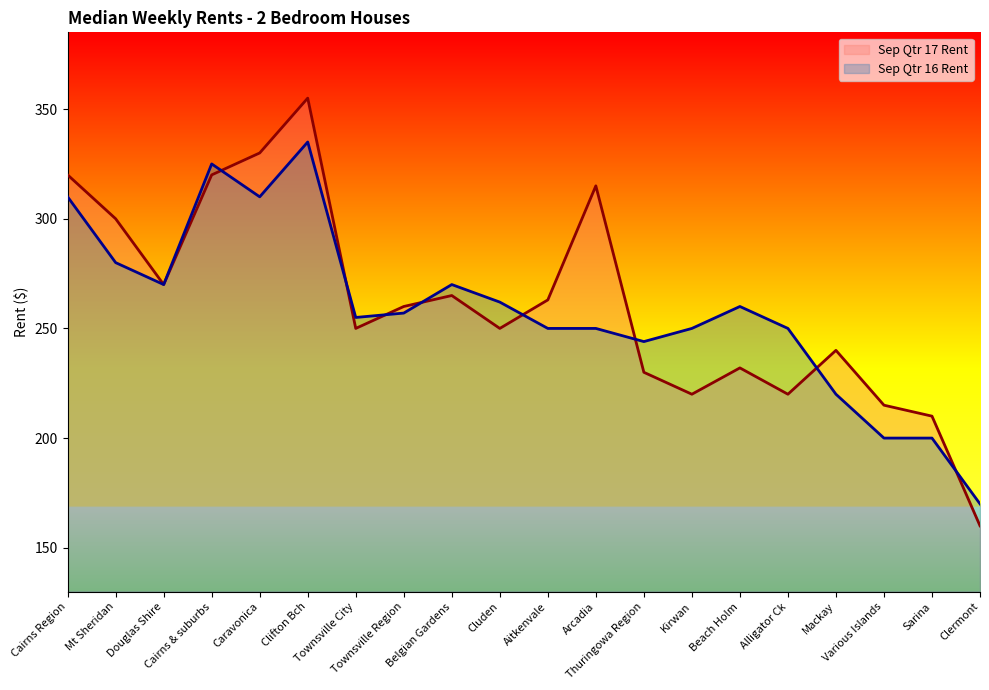

How many intersections are there between Sep Qtr 17 Rent and Sep Qtr 16 Rent?

8